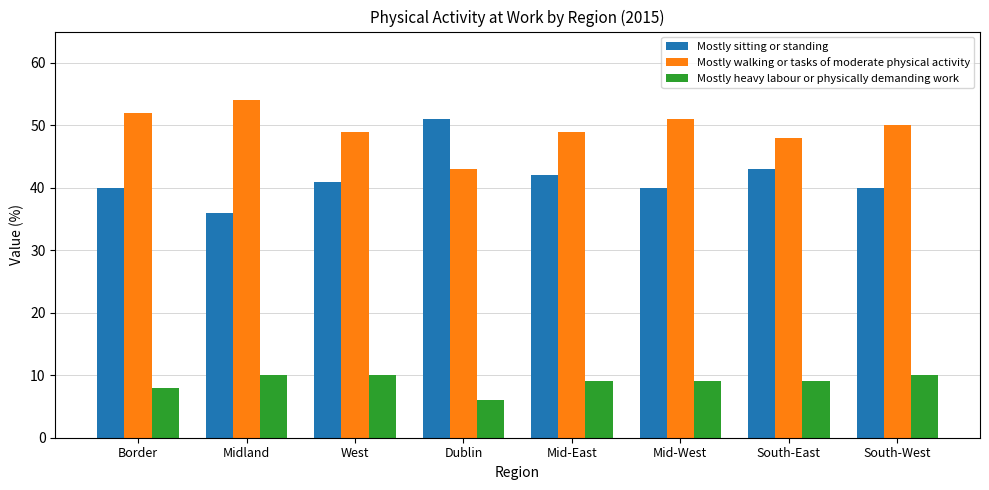

How many values in the Mostly sitting or standing series are below 41?

4